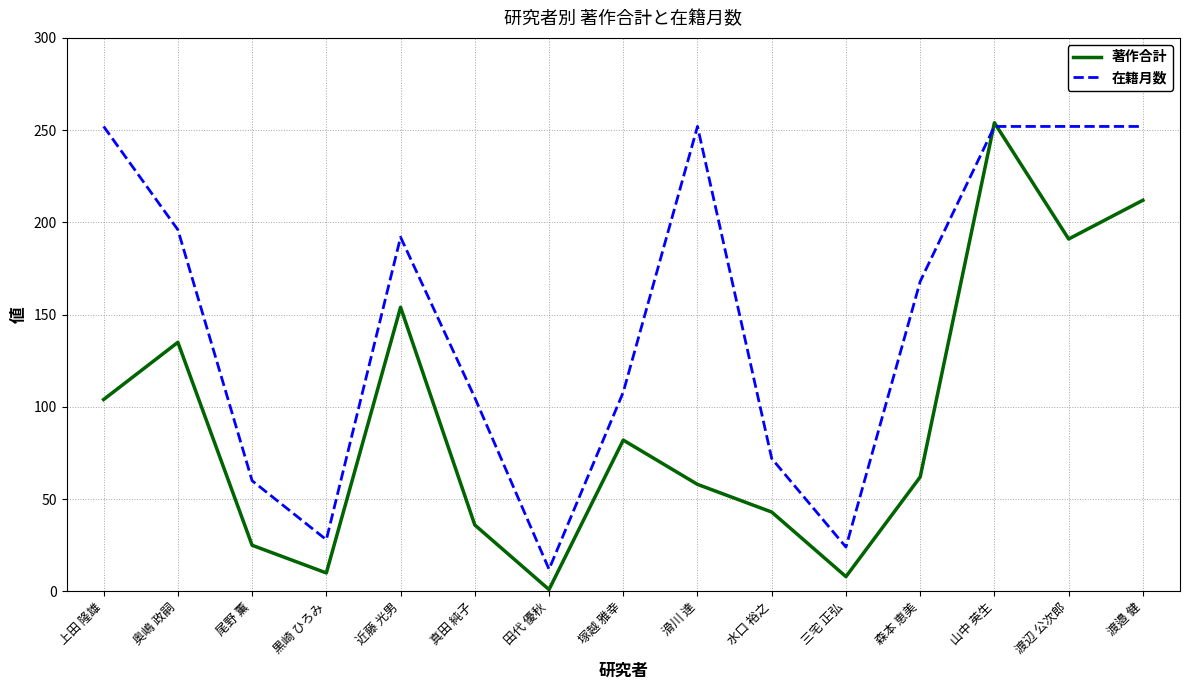

What position from the right is 近藤 光男?

11